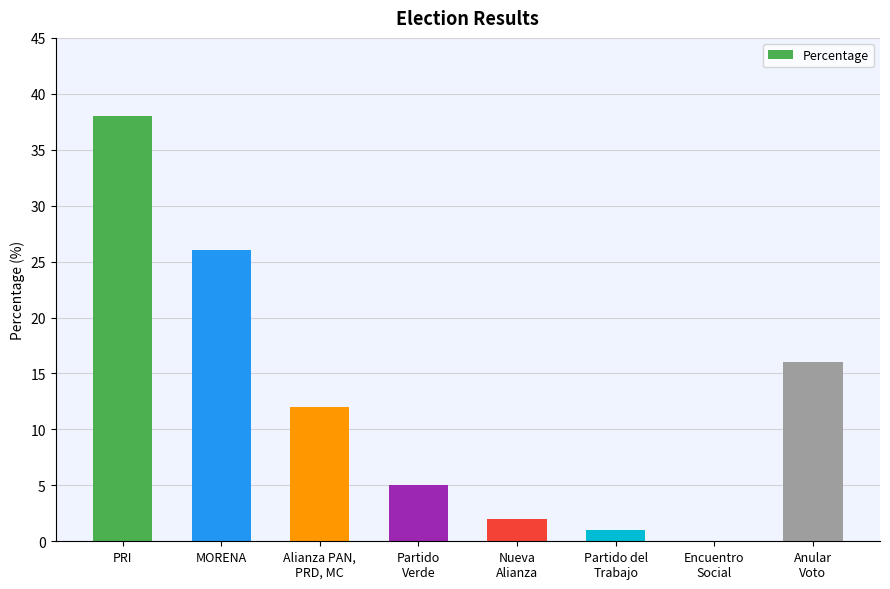

Which has a higher value, Encuentro
Social or Anular
Voto?

Anular
Voto